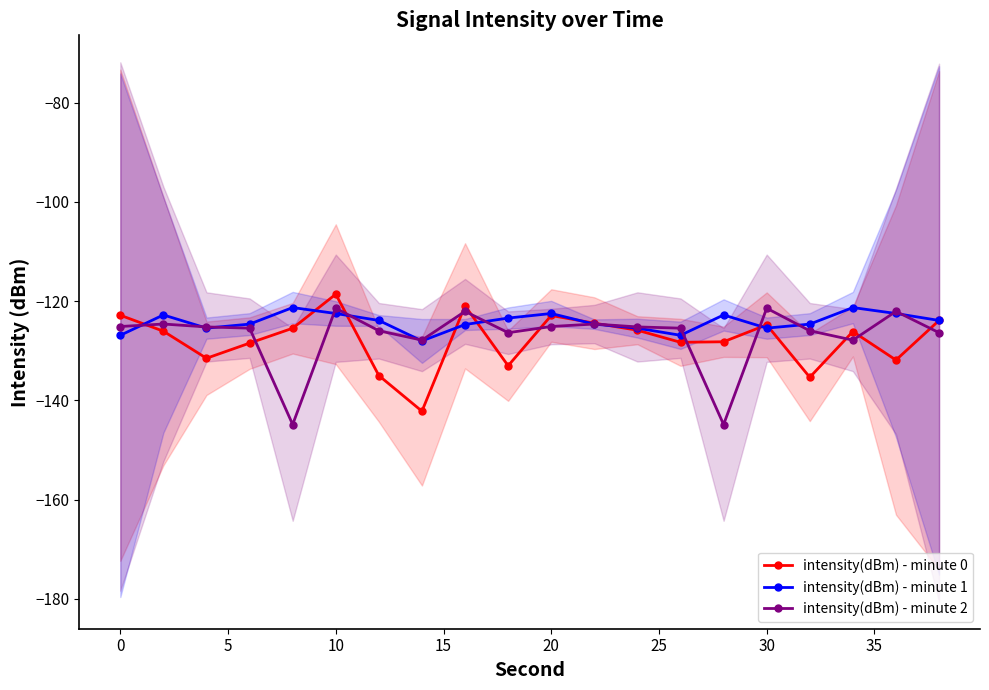

Is it true that intensity(dBm) - minute 0 equals -192.8 at 0?

False